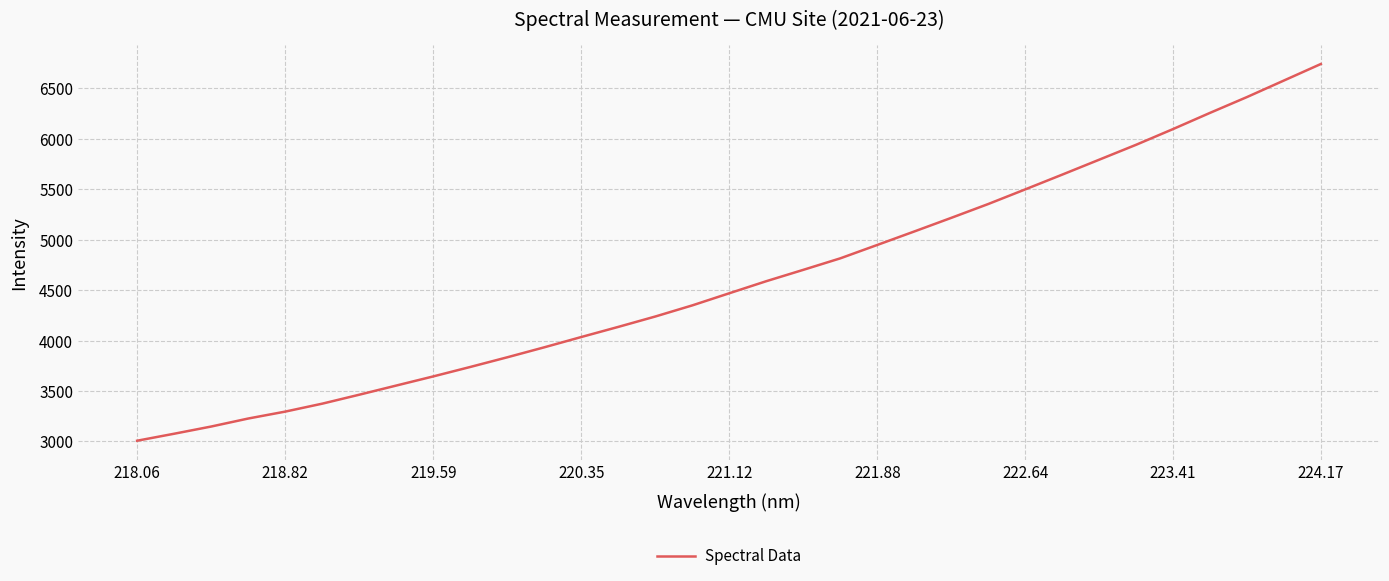

Is this an area chart (filled region under the line)?

No